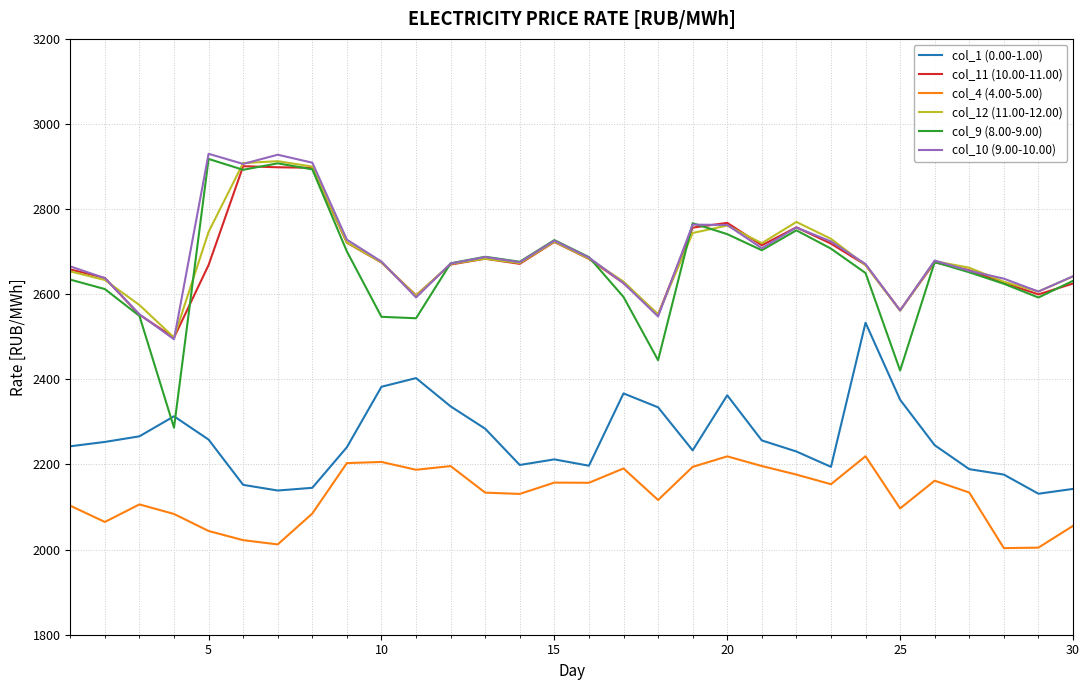

True or false: col_1 (0.00-1.00) and col_10 (9.00-10.00) cross at least once.

False